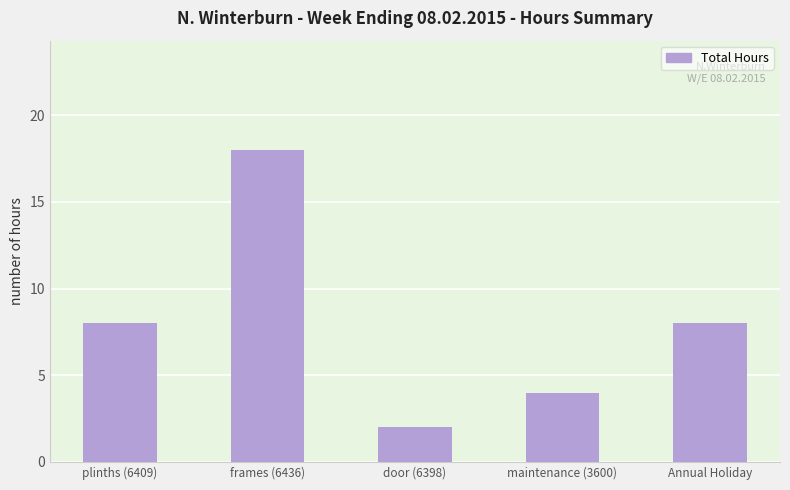

What is the value of the 4th bar from the left?

4